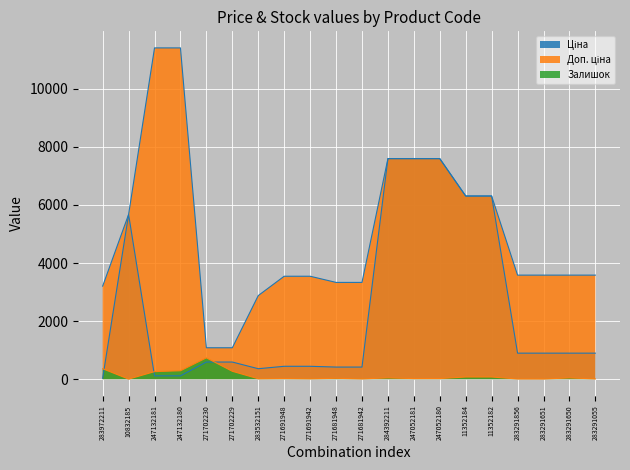

How many interior local valleys does the Ціна series have?

1